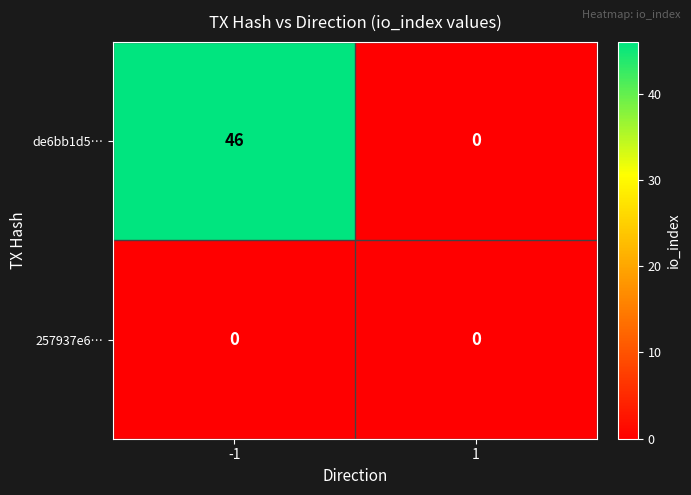

The value of 257937e6… at 1 is 0. True or false?

True